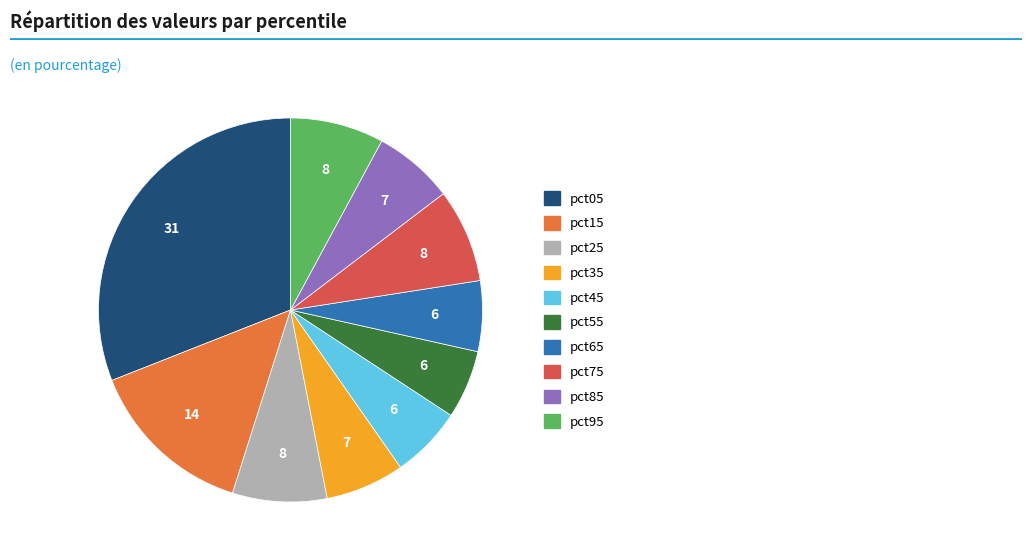

The pct65 slice represents 1% of the pie. True or false?

False